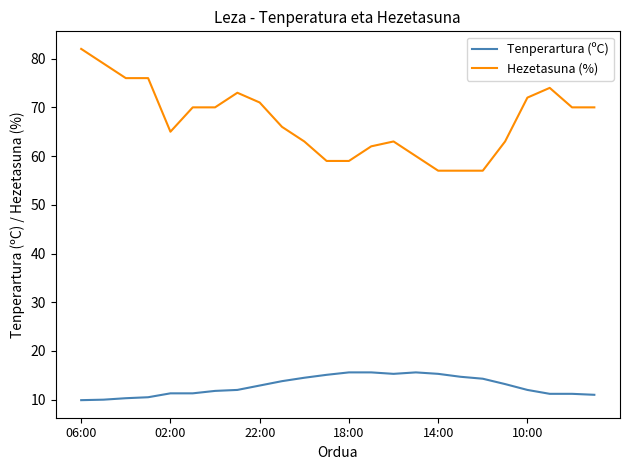

Which series has the widest spread of values?

Hezetasuna (%)